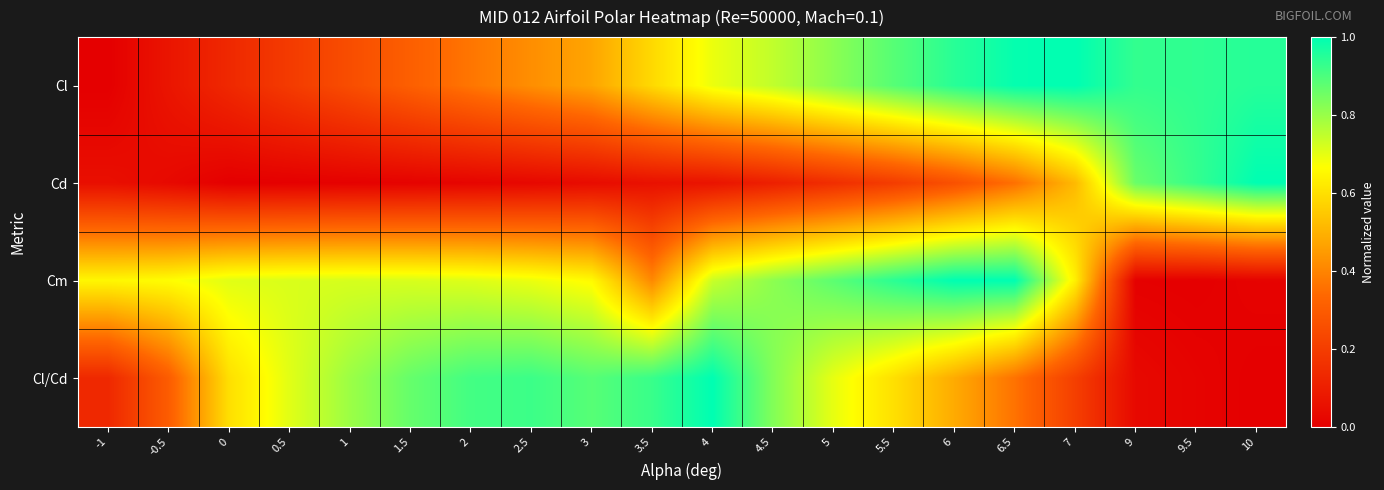

Count the number of data series in this chart.

4